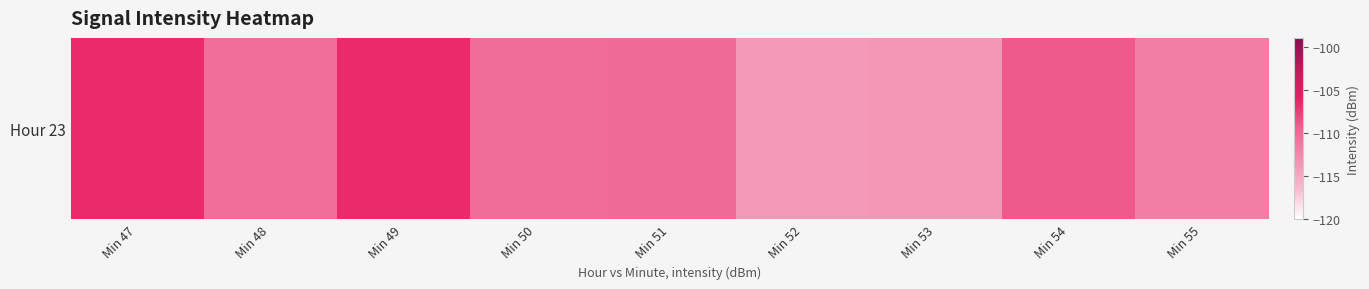

The chart shows a value of -113.8 at Min 52. True or false?

True